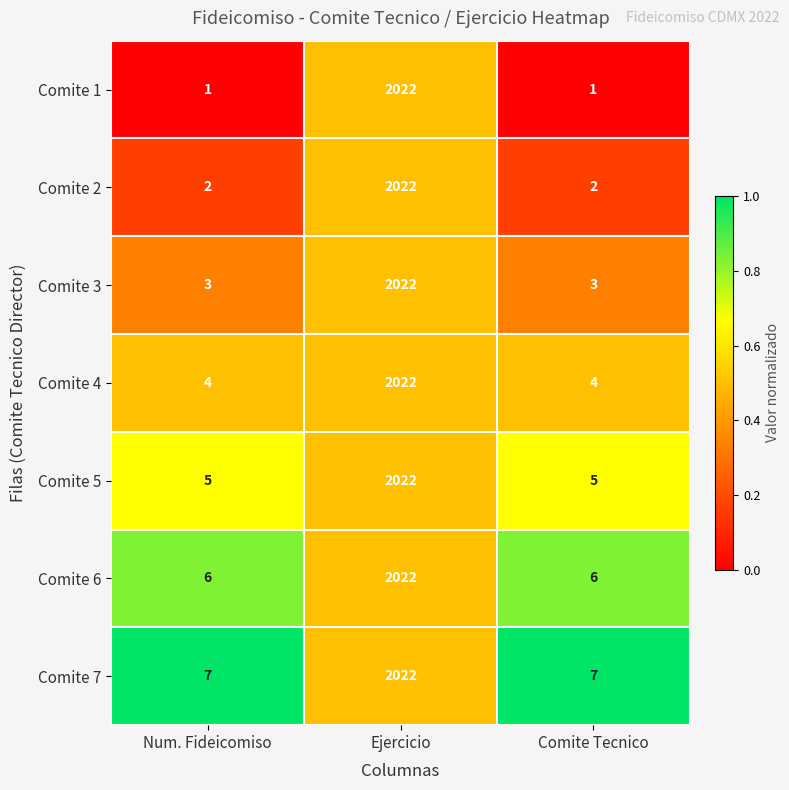

What is the average value of the Comite 7 series?

679